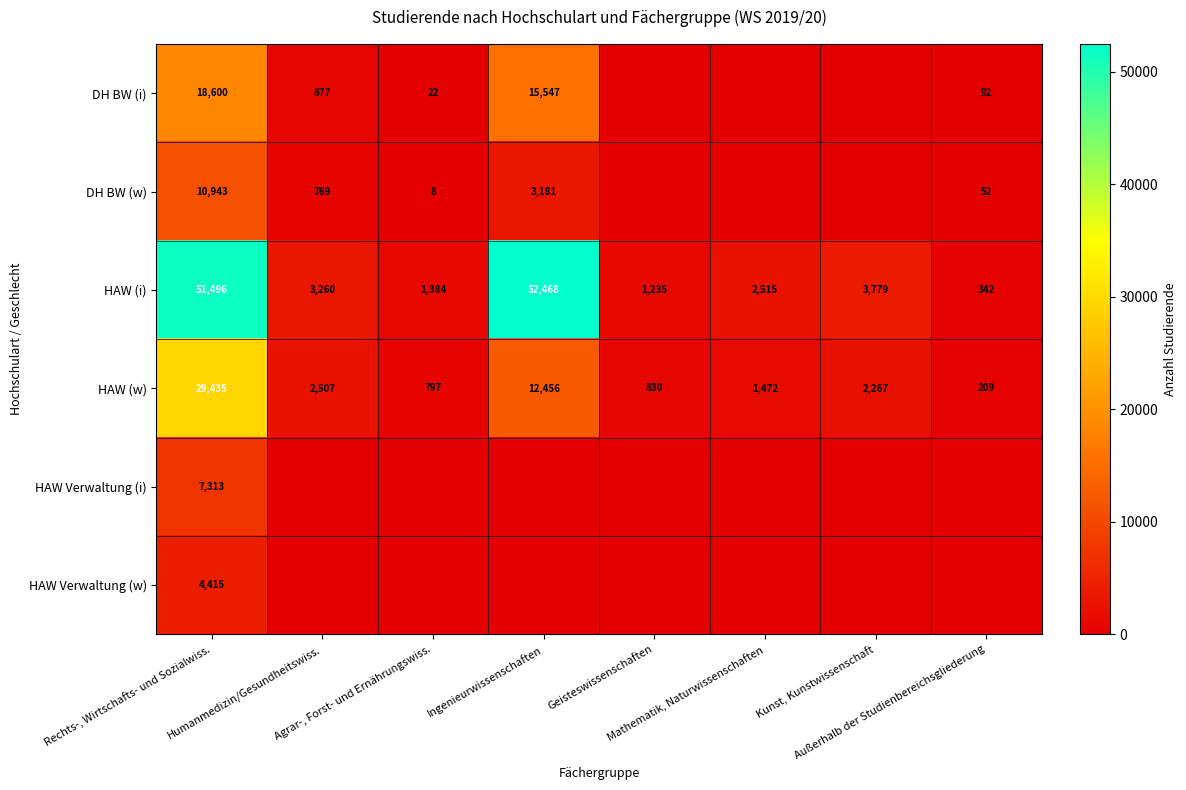

Count the number of data series in this chart.

6